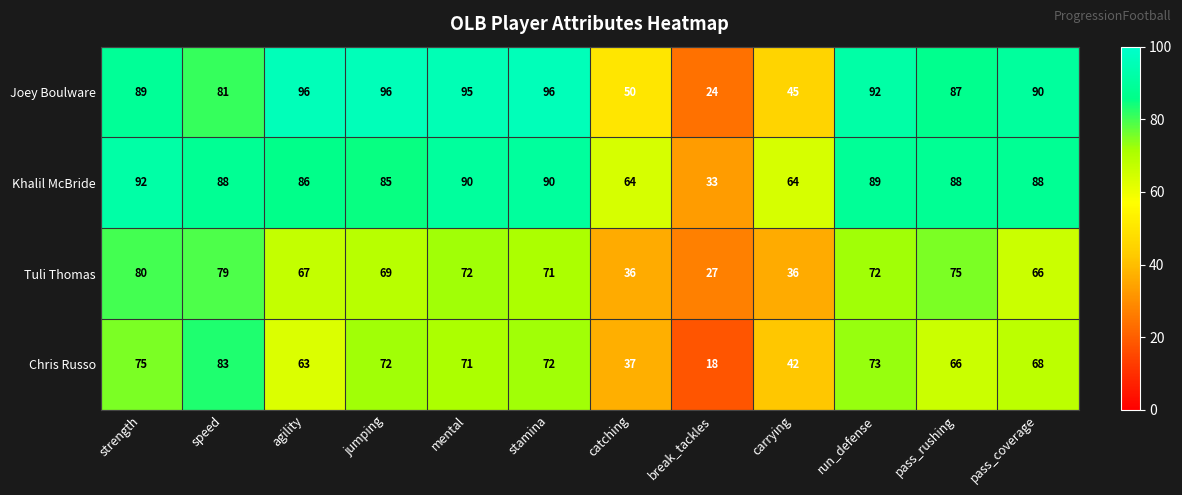

Rank the series at agility from highest to lowest value.

Joey Boulware, Khalil McBride, Tuli Thomas, Chris Russo